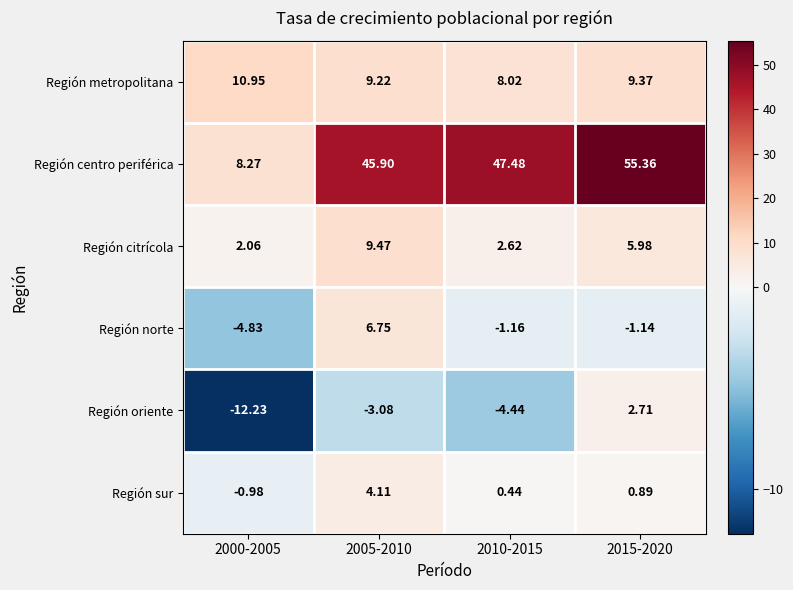

Is the value of Región citrícola at 2005-2010 greater than the value of Región oriente at 2010-2015?

Yes